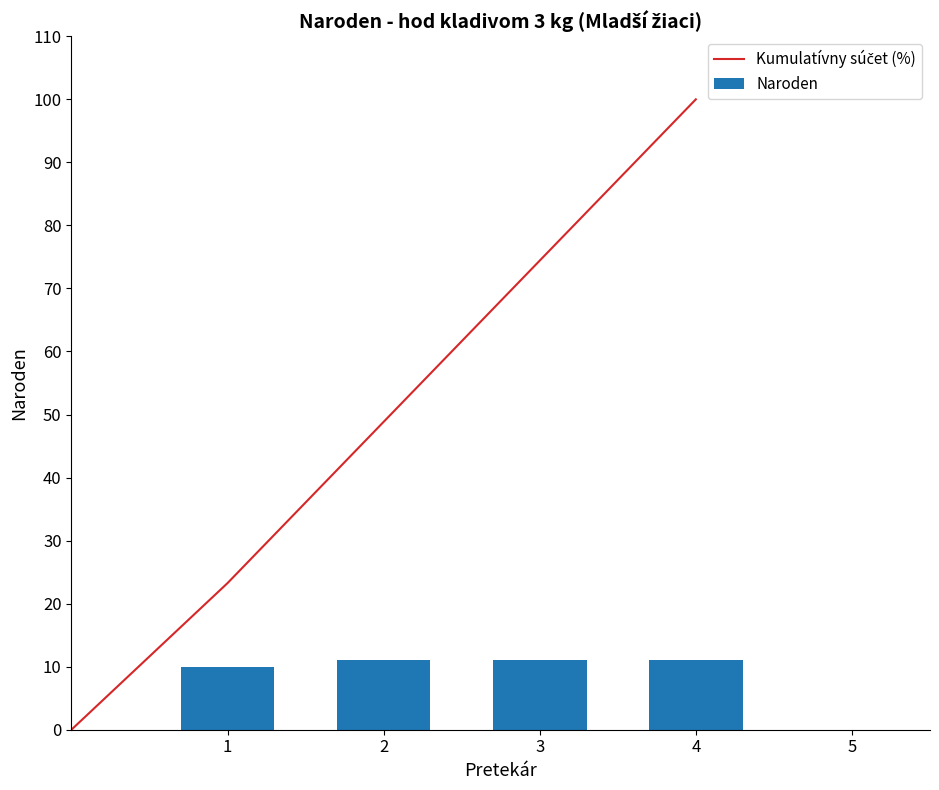

What is the sum of all Naroden values?

43